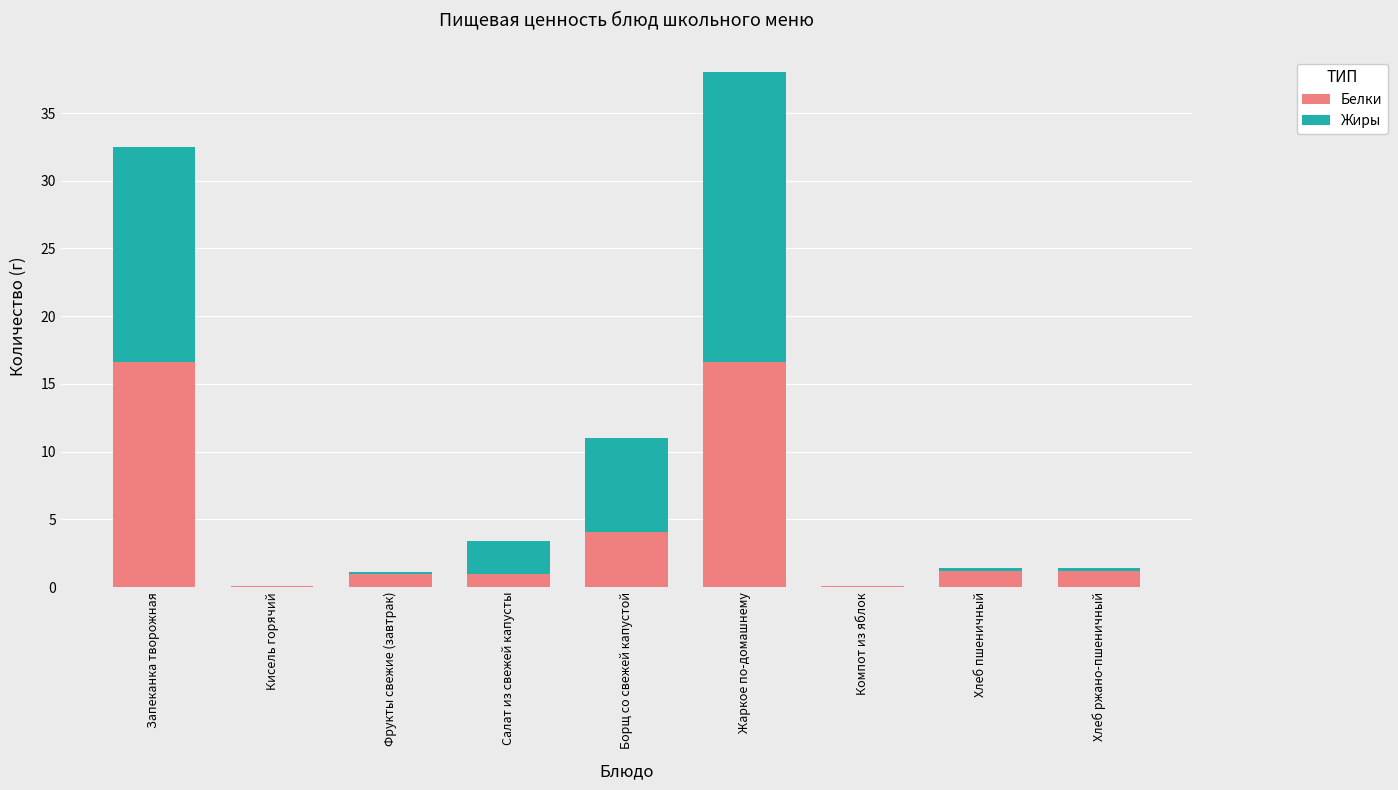

Does the chart contain stacked bars?

Yes